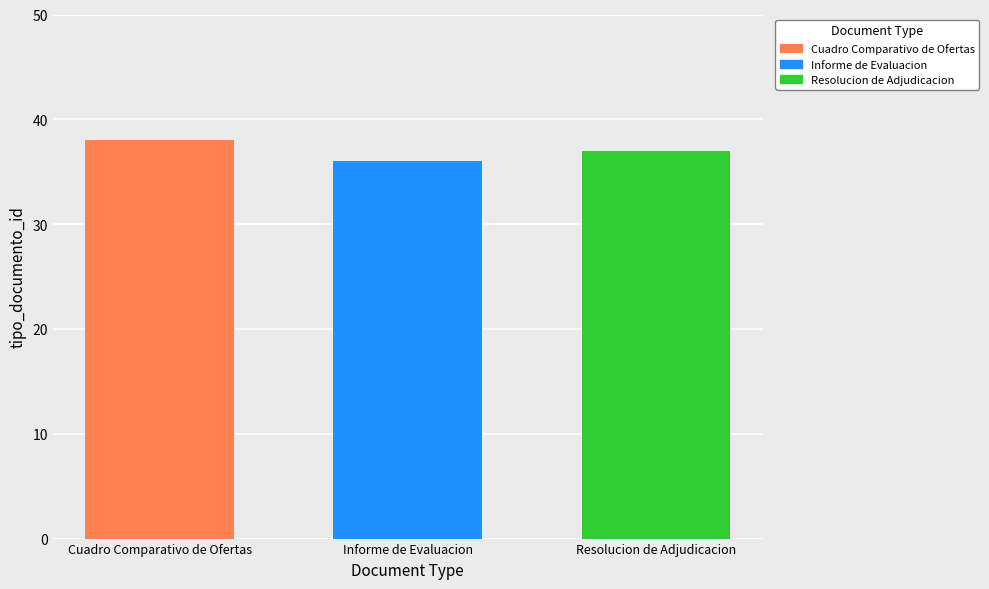

Which series has the largest range (max minus min)?

Cuadro Comparativo de Ofertas